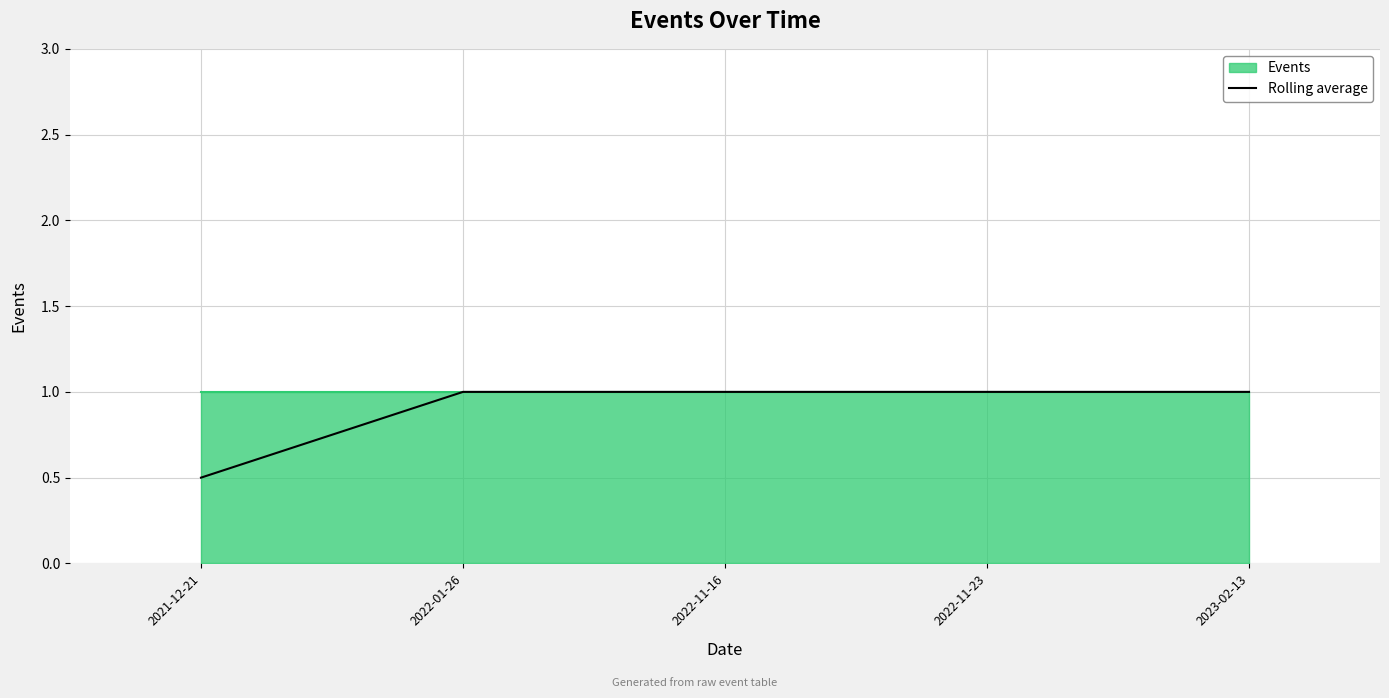

True or false: there are more than 1 points higher than both neighbors.

False